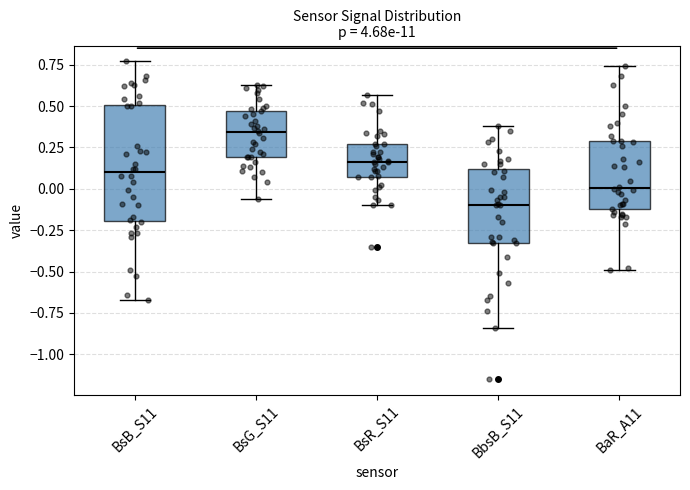

Where does the upper whisker of the box for BsB_S11 end on the y-axis? The values are not printed on the chart, so give them approximately, as read against the axis.

0.75